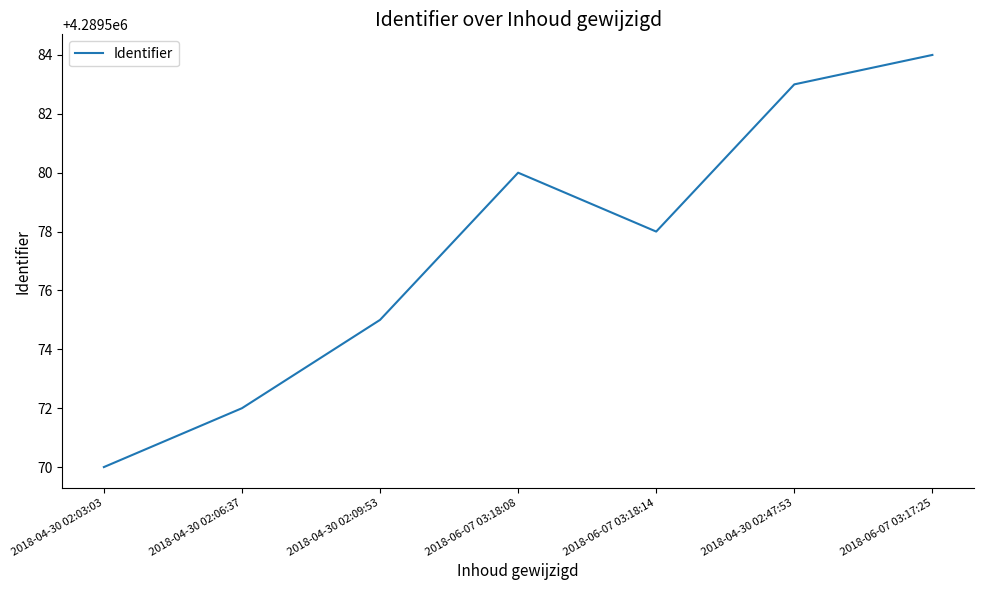

List the labels in order of value, largest first.

2018-06-07 03:17:25, 2018-04-30 02:47:53, 2018-06-07 03:18:08, 2018-06-07 03:18:14, 2018-04-30 02:09:53, 2018-04-30 02:06:37, 2018-04-30 02:03:03